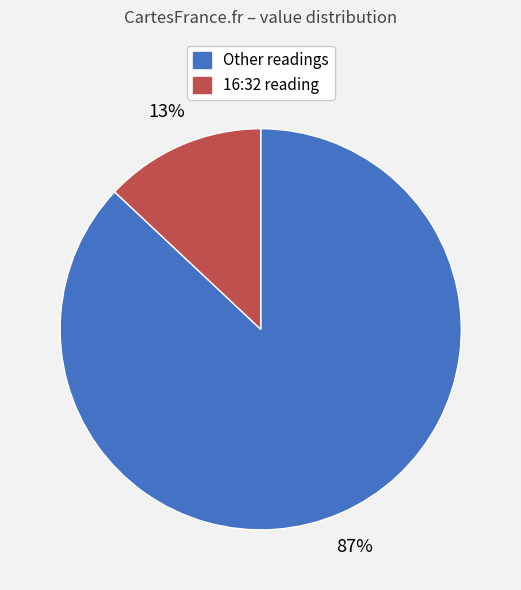

How many segments does this pie chart have?

2